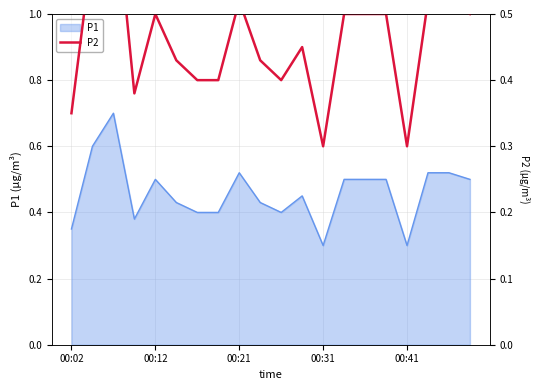

Is it true that P1 equals 0.2 at 00:02?

False